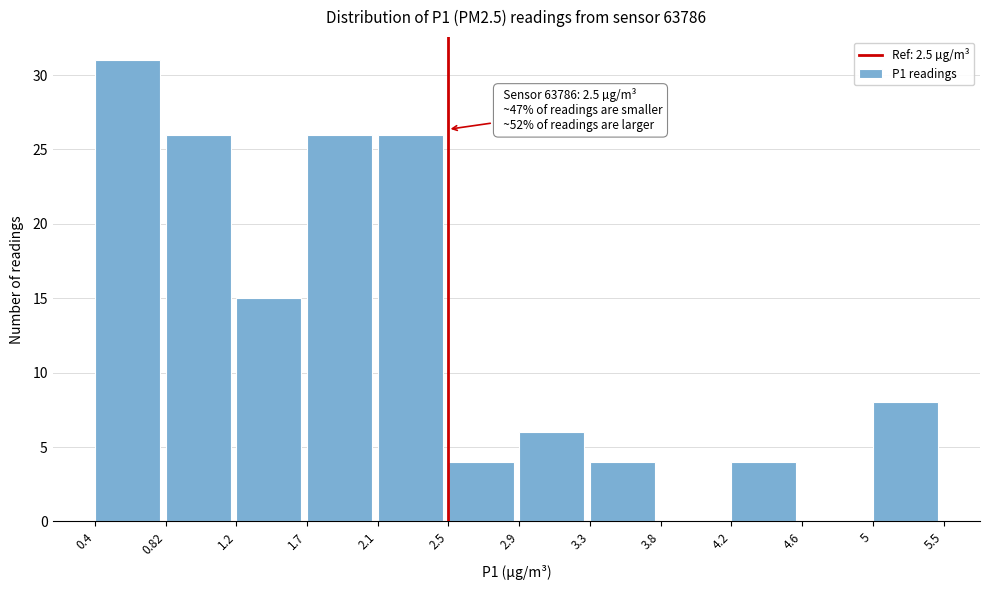

Which range on the x-axis has the tallest bar?

0.4 to 0.82